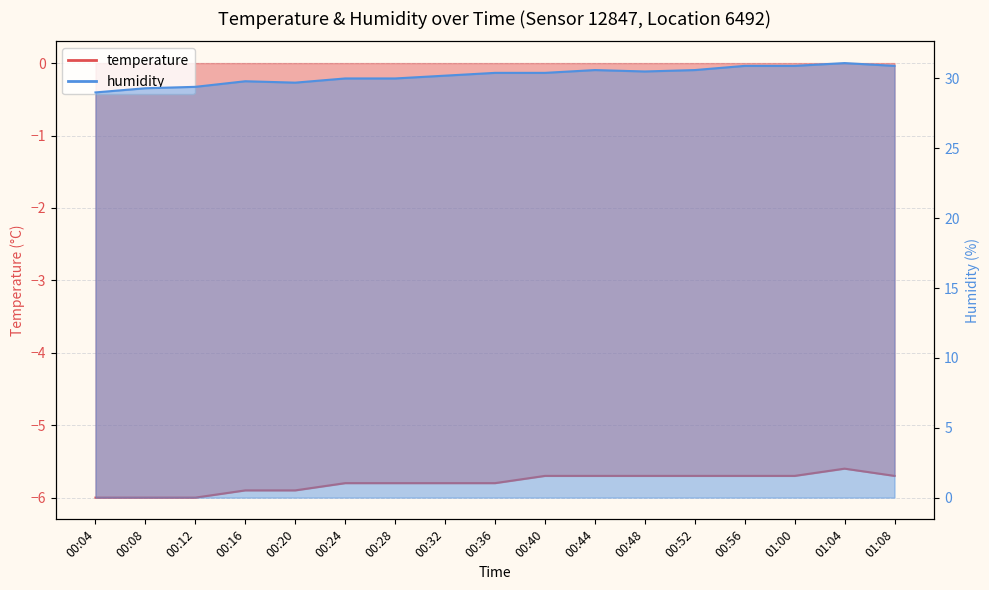

Rank the series by their maximum value, from lowest to highest.

temperature, humidity